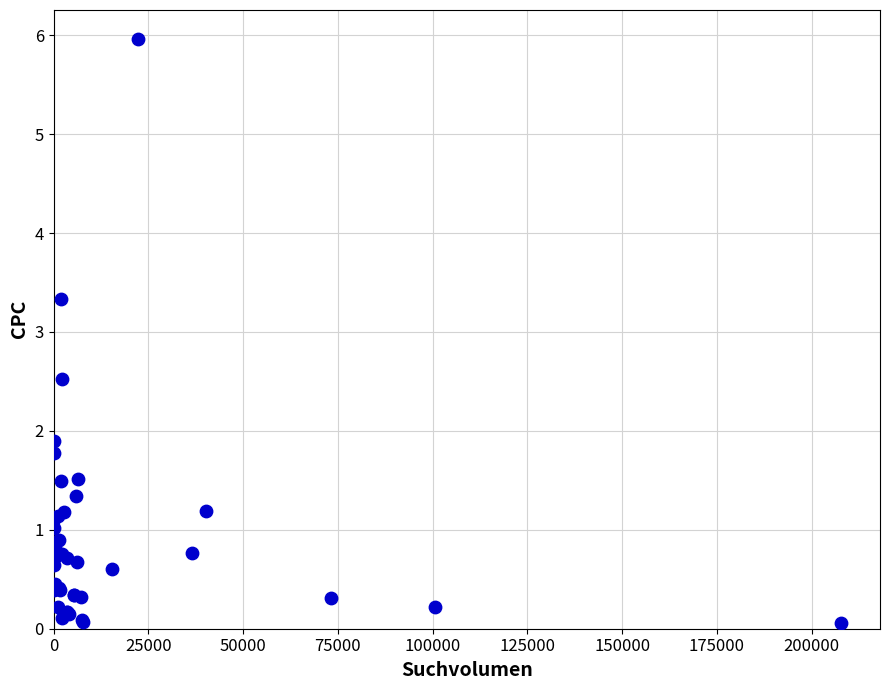

What Y value in the scatter plot is closest to 3?

3.3